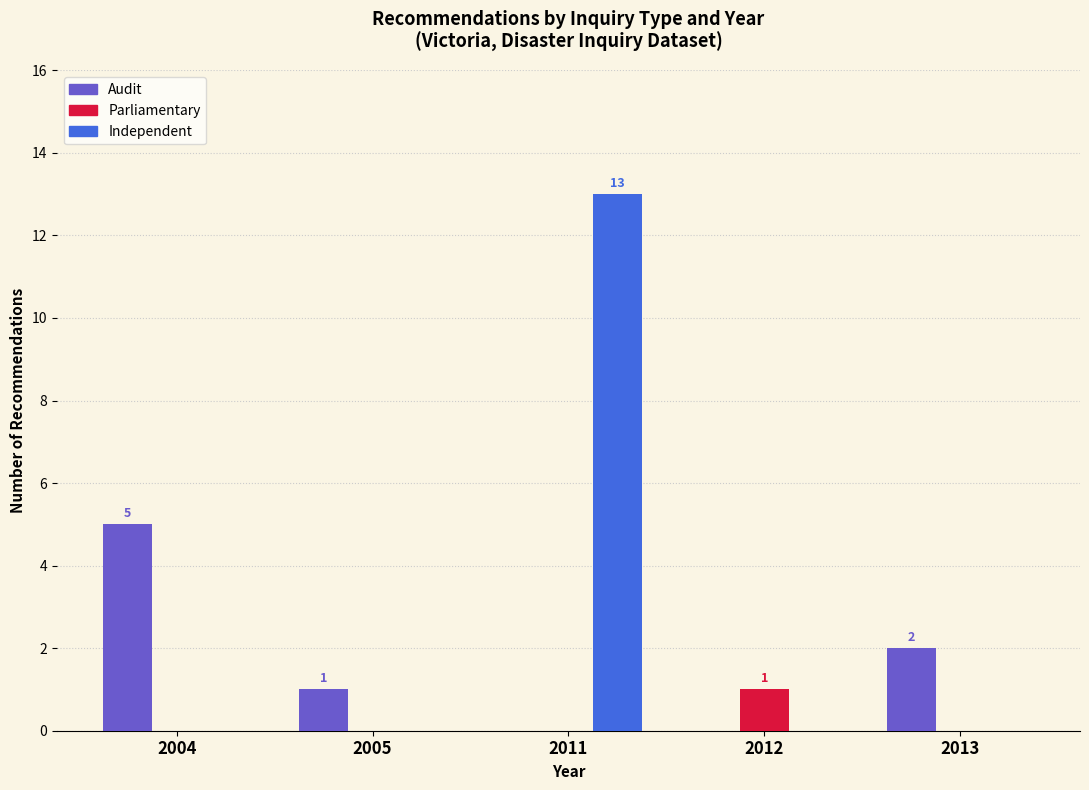

Are the bars grouped side by side (vs. stacked)?

Yes